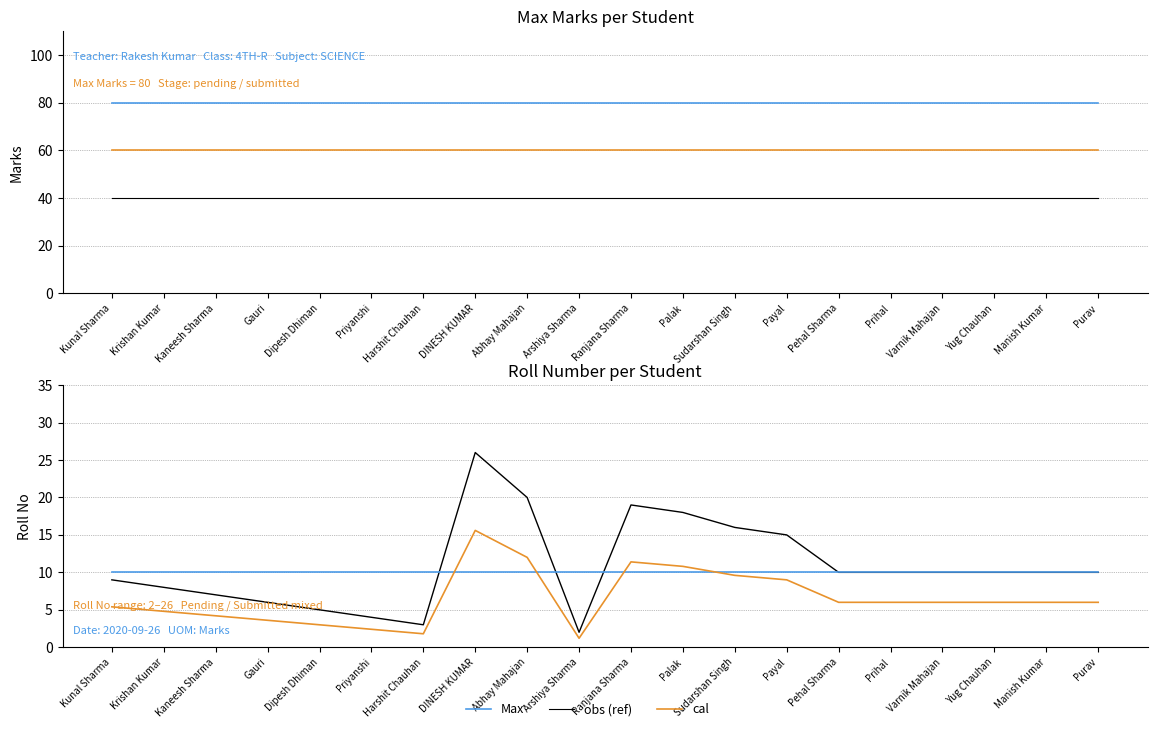

Rank the series at Manish Kumar from highest to lowest value.

Max, cal, obs (ref), Roll No (obs), Roll No (GloFAS ref), Roll No (cal)